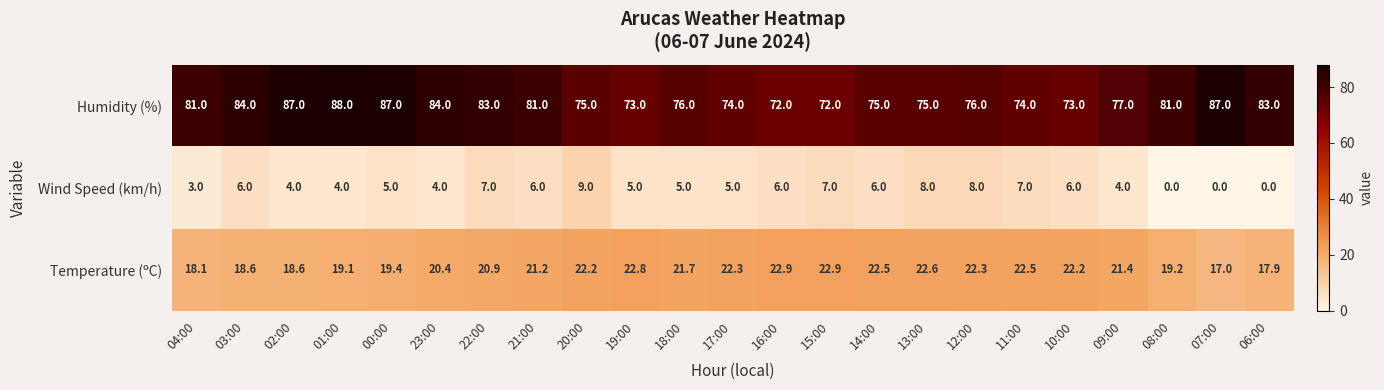

How many categories are shown in the chart?

23